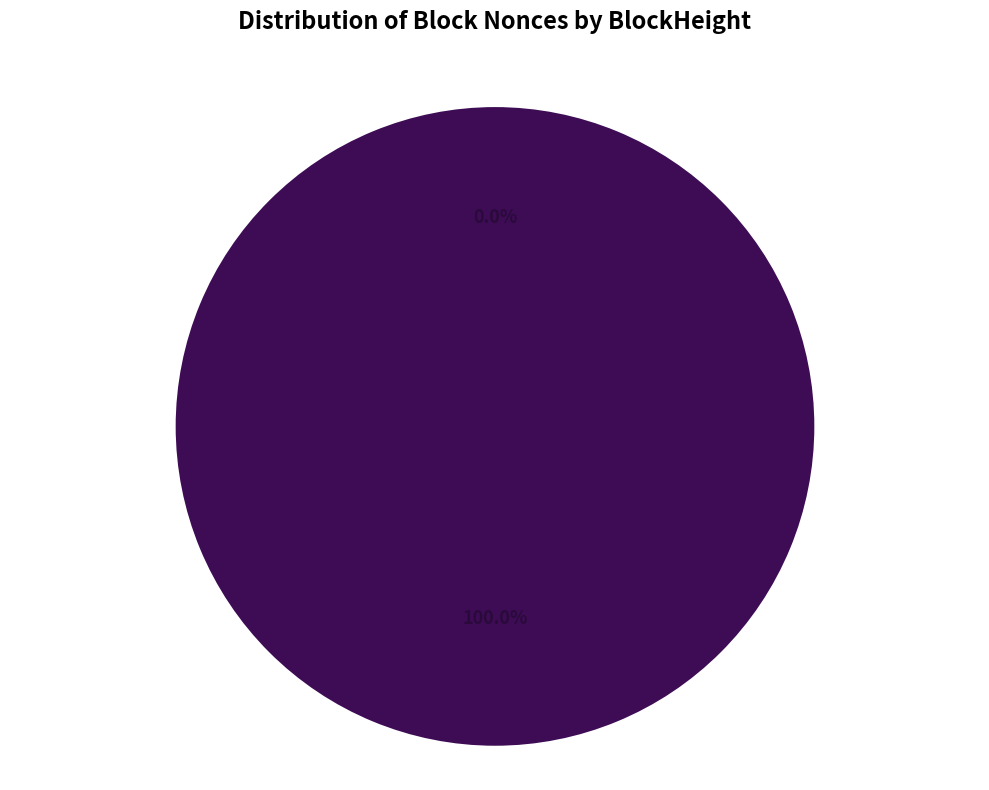

Does 29236 represent more than half of the total?

No